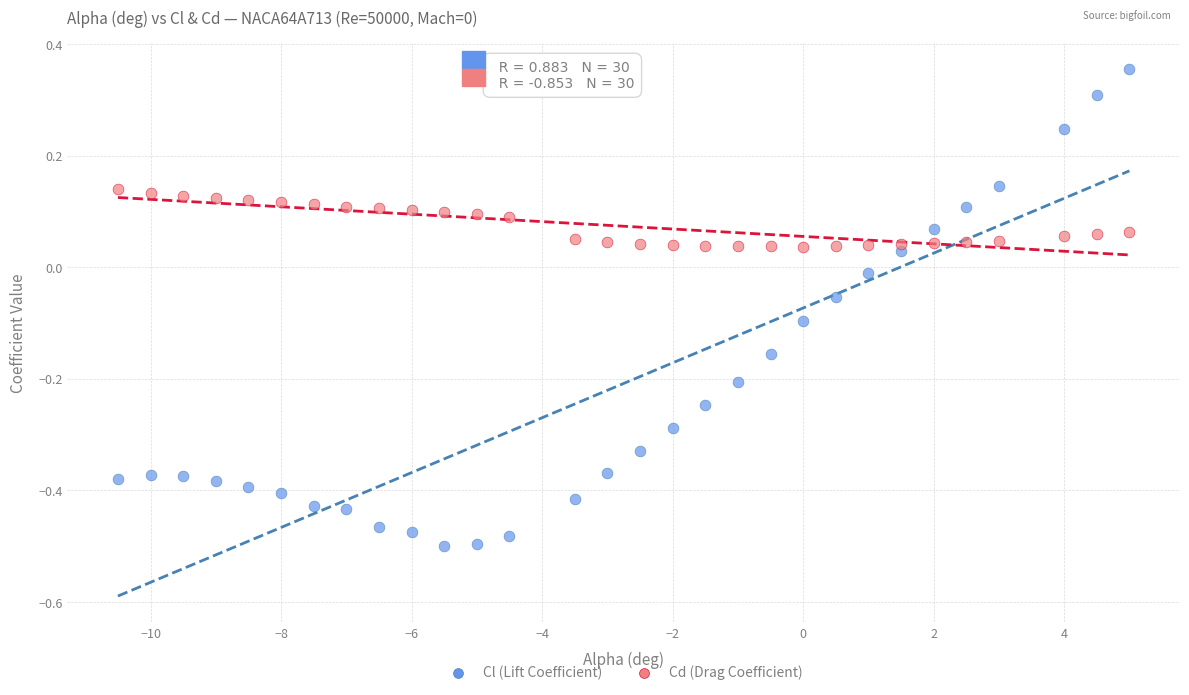

Across all data points, what is the range of X values (max minus min)?

15.5